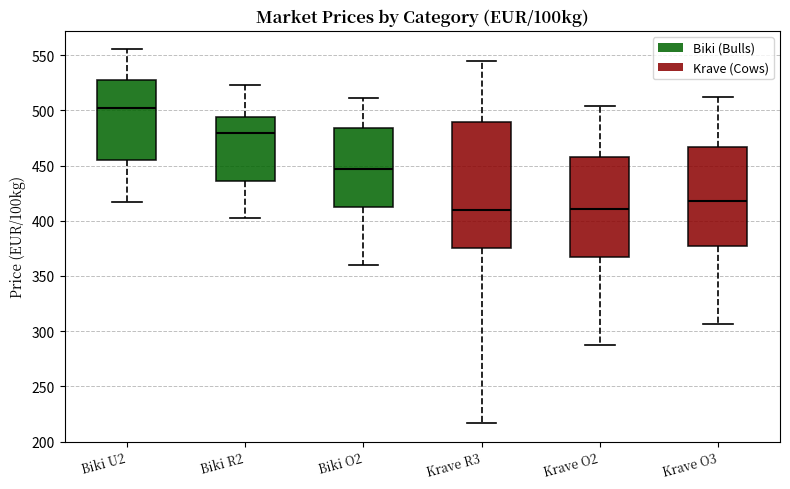

Where does the upper whisker of the box for Biki U2 end on the y-axis? The values are not printed on the chart, so give them approximately, as read against the axis.

555